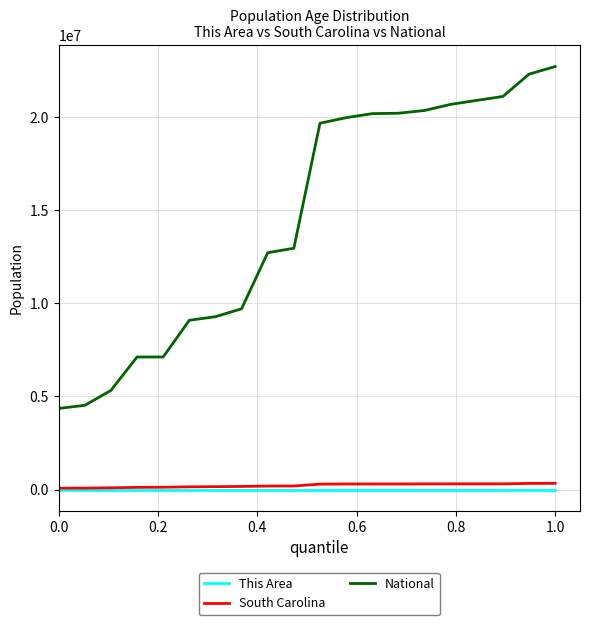

True or false: South Carolina and National cross at least once.

False